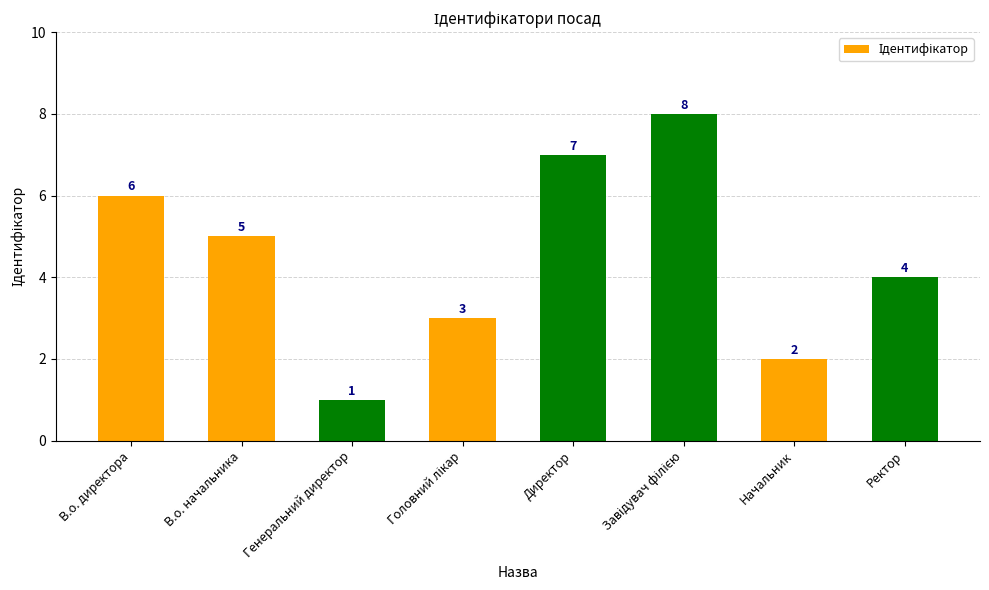

The chart shows a value of 1 at Ректор. True or false?

False